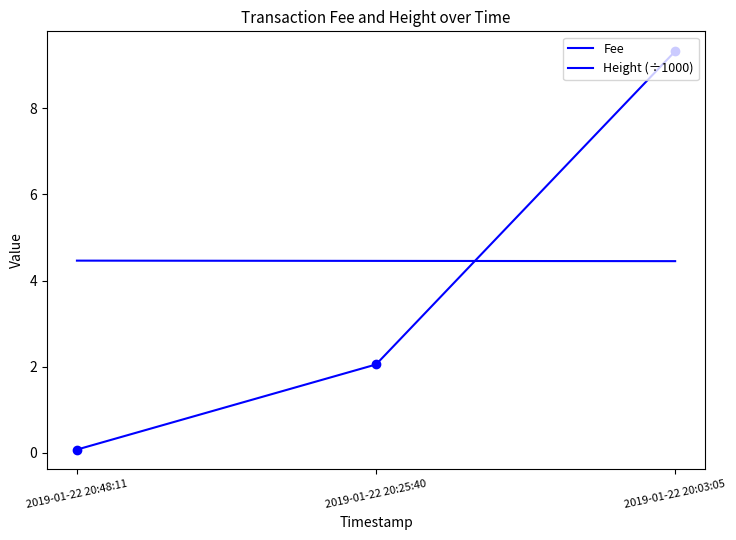

What is the greatest value displayed?

9.3